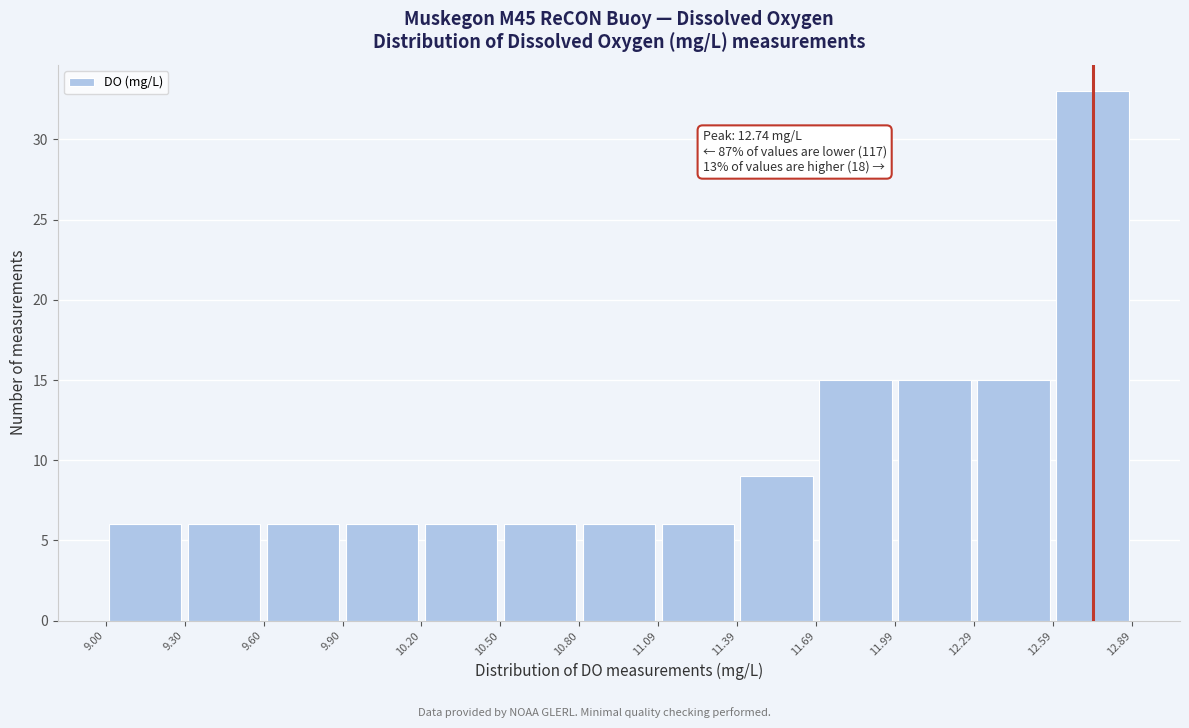

Over which range of the x-axis is the bar tallest?

12.59 to 12.89